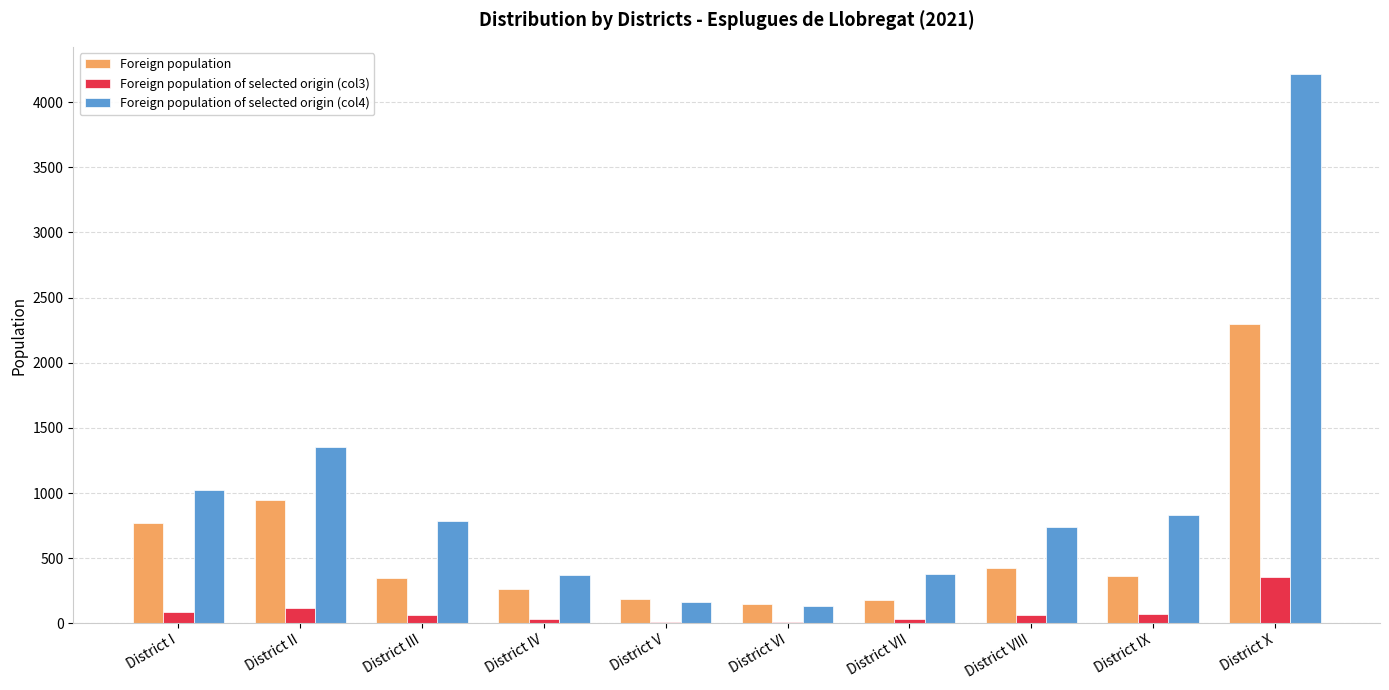

Where is Foreign population nearest to the value 1225?

District II